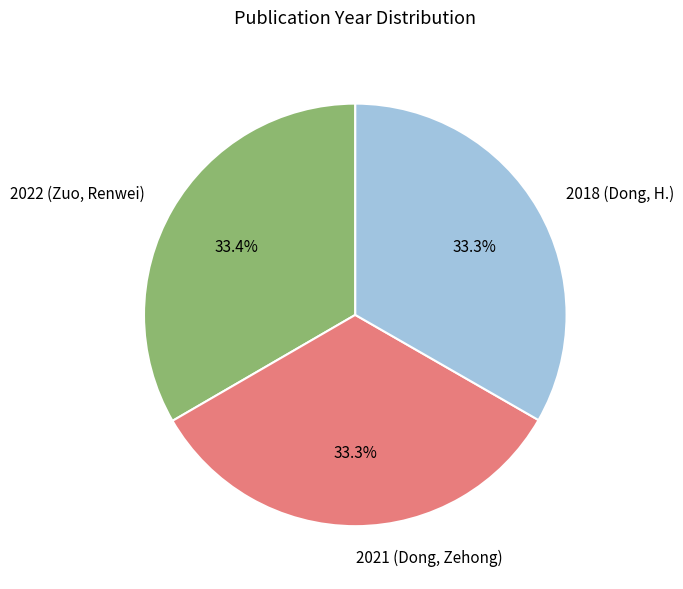

Is 2018 (Dong, H.) the majority of the pie?

No